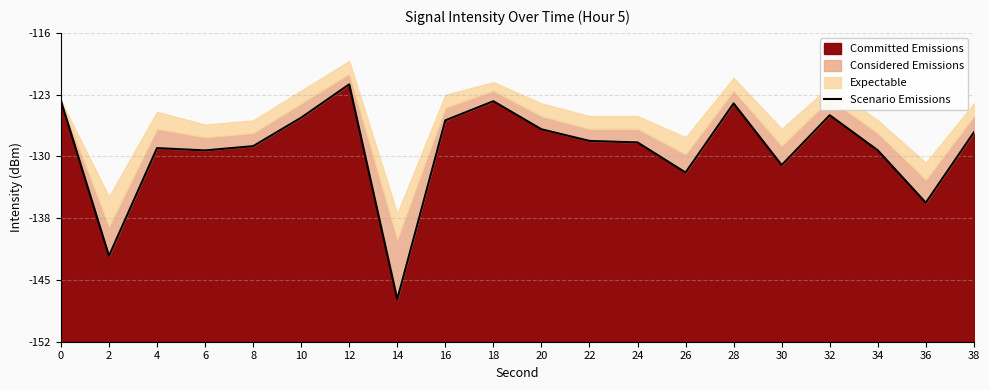

Which label corresponds to the smallest value in the chart?

14